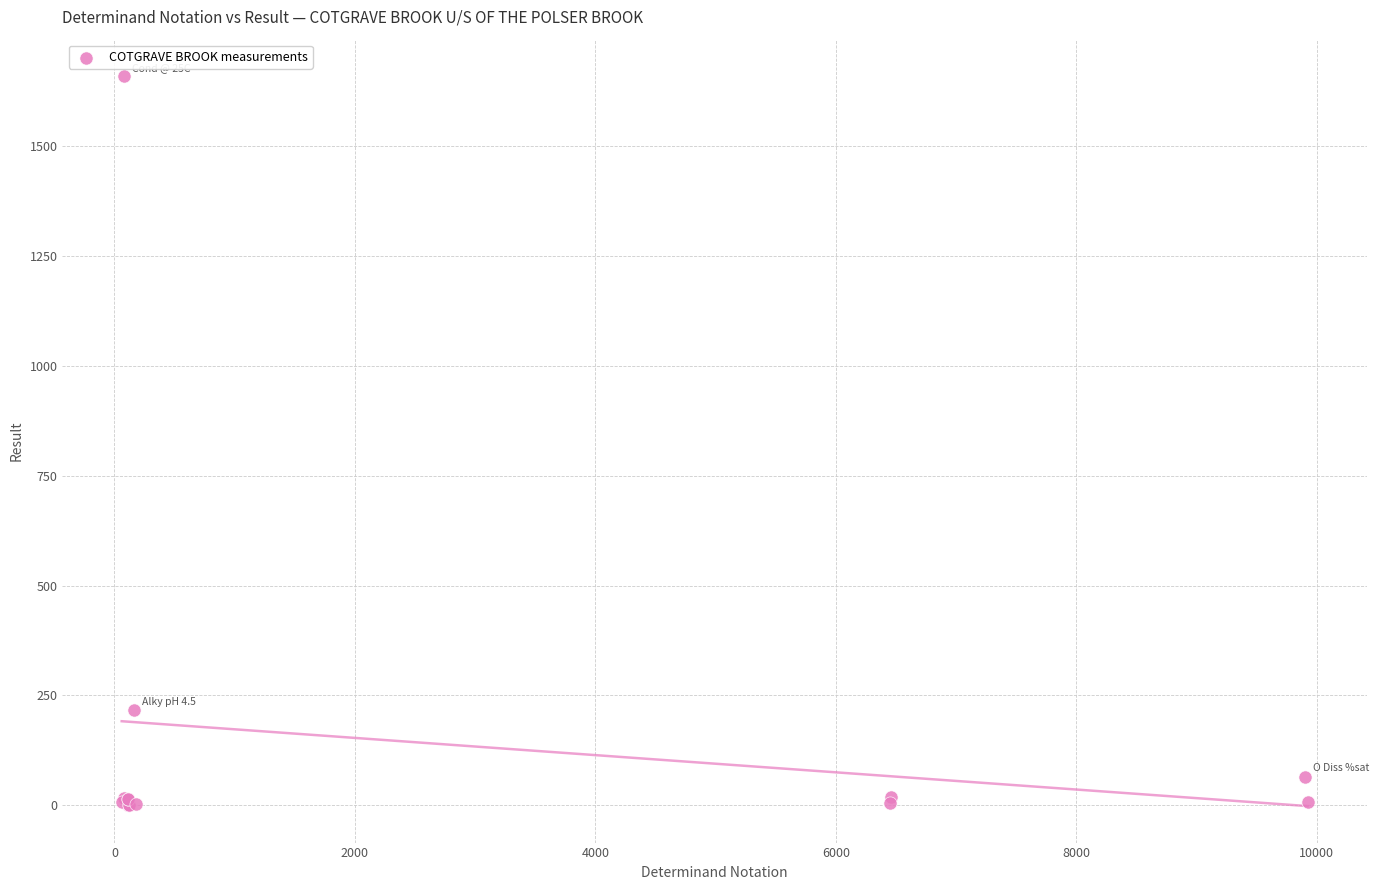

What Y value in the scatter plot is closest to 830?

216.0